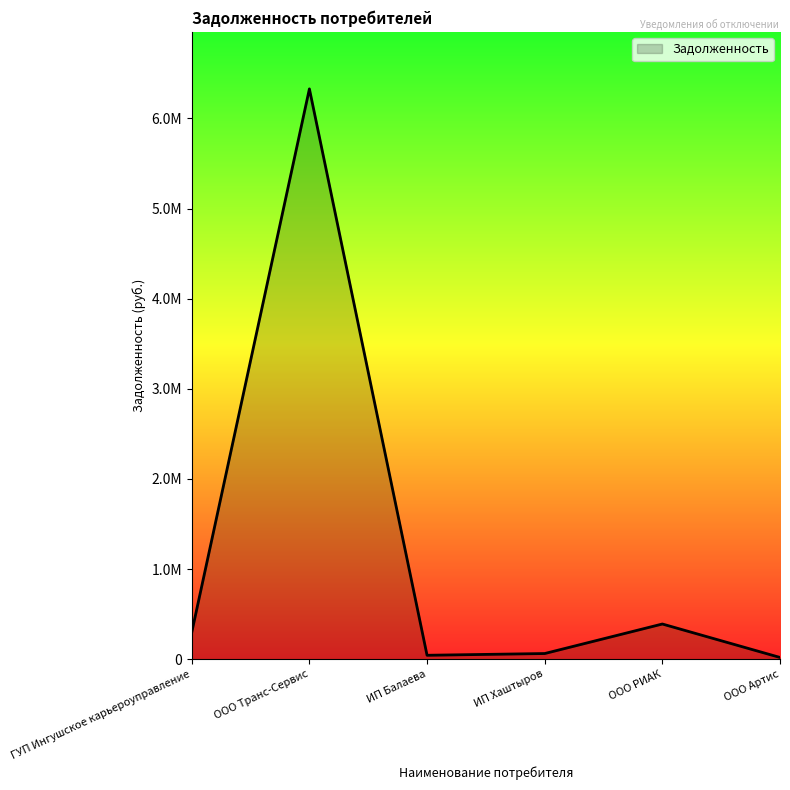

Which has a higher value, ИП Балаева or ИП Хаштыров?

ИП Хаштыров